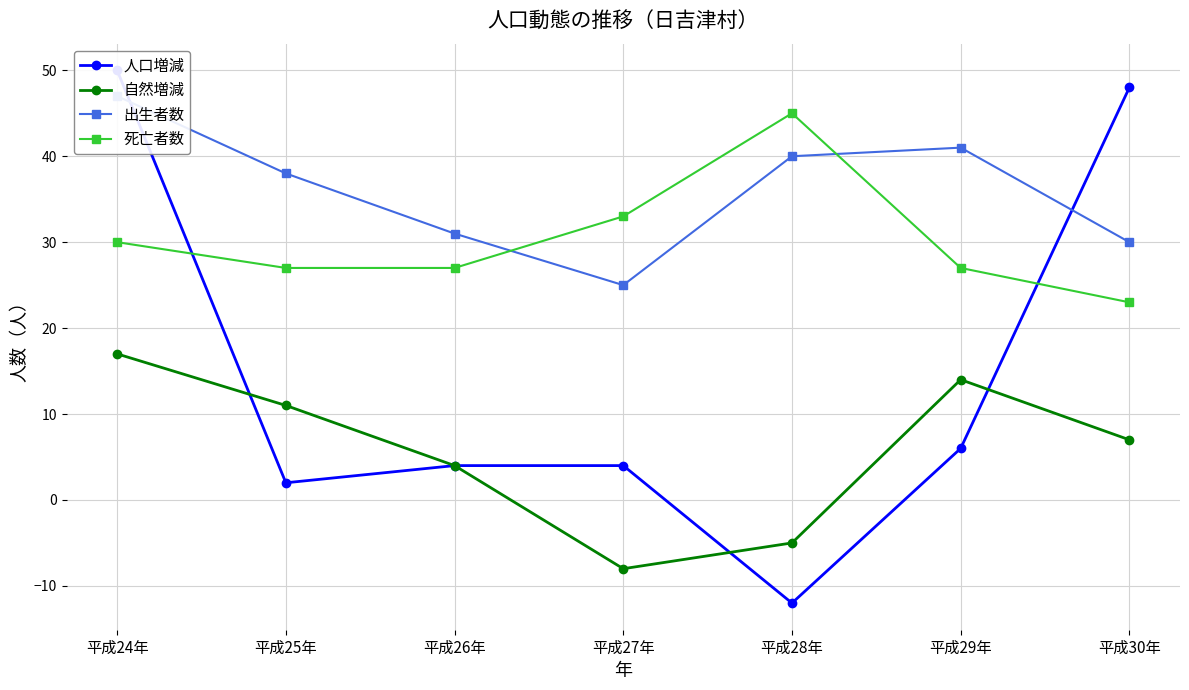

Reading left to right, transcribe all the data shown in this chart.

人口増減: 平成24年=50	平成25年=2	平成26年=4	平成27年=4	平成28年=-12	平成29年=6	平成30年=48
自然増減: 平成24年=17	平成25年=11	平成26年=4	平成27年=-8	平成28年=-5	平成29年=14	平成30年=7
出生者数: 平成24年=47	平成25年=38	平成26年=31	平成27年=25	平成28年=40	平成29年=41	平成30年=30
死亡者数: 平成24年=30	平成25年=27	平成26年=27	平成27年=33	平成28年=45	平成29年=27	平成30年=23